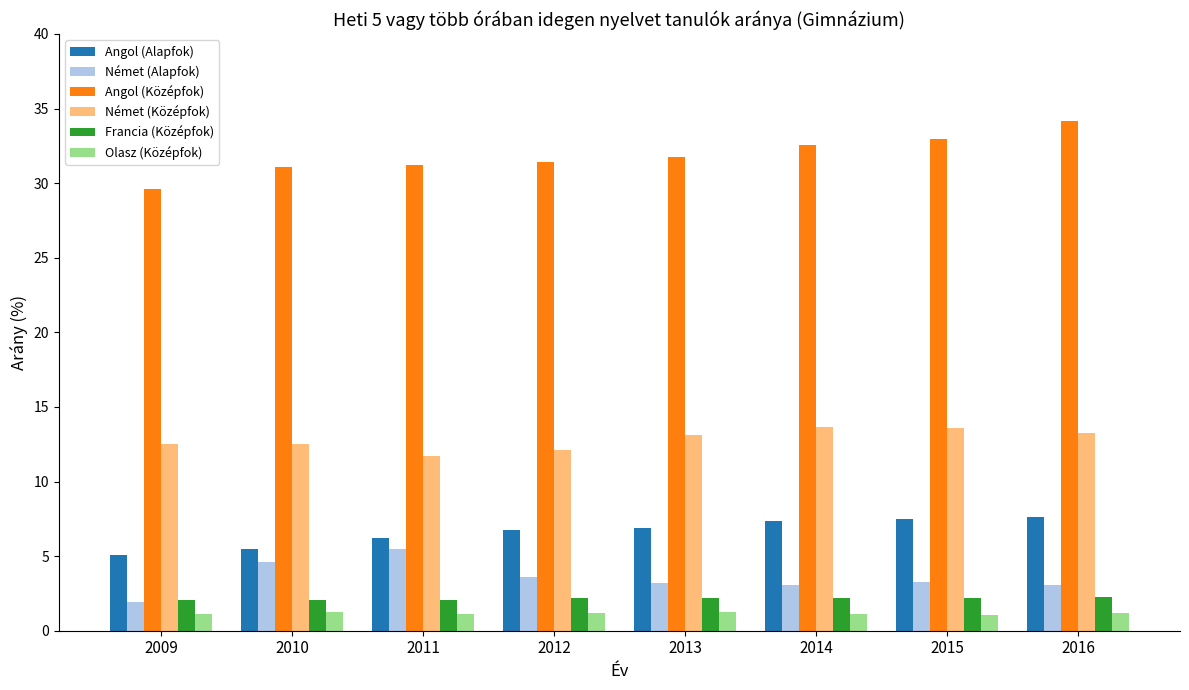

The Francia (Középfok) series shows 3.3 at 2009. True or false?

False